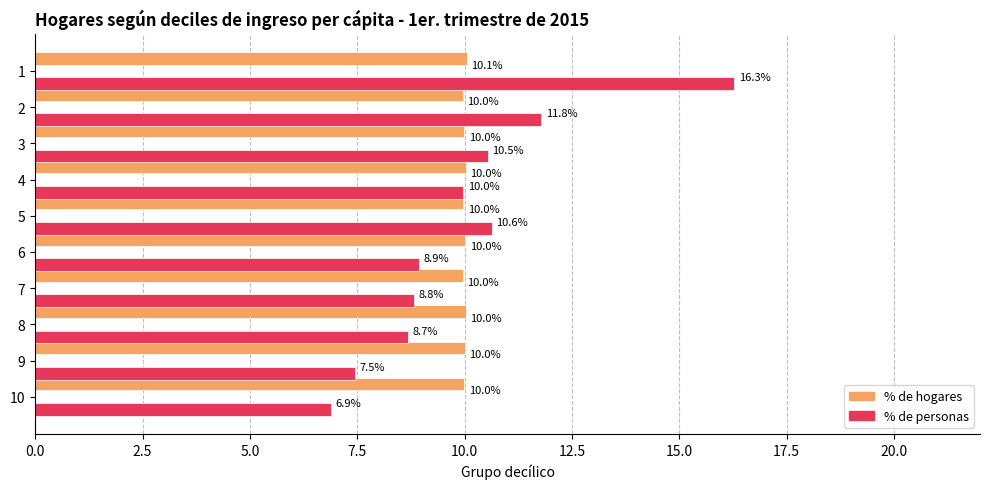

The % de hogares series shows 10.0 at 9. True or false?

True